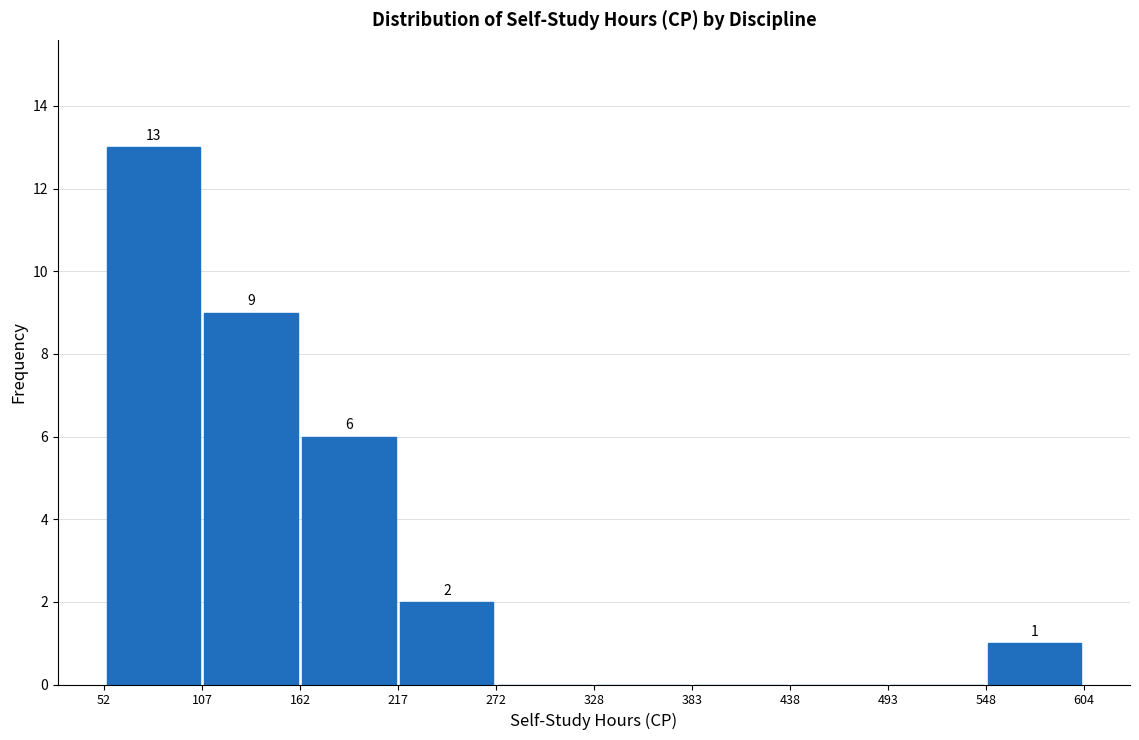

Over which range of the x-axis is the bar tallest?

52 to 107